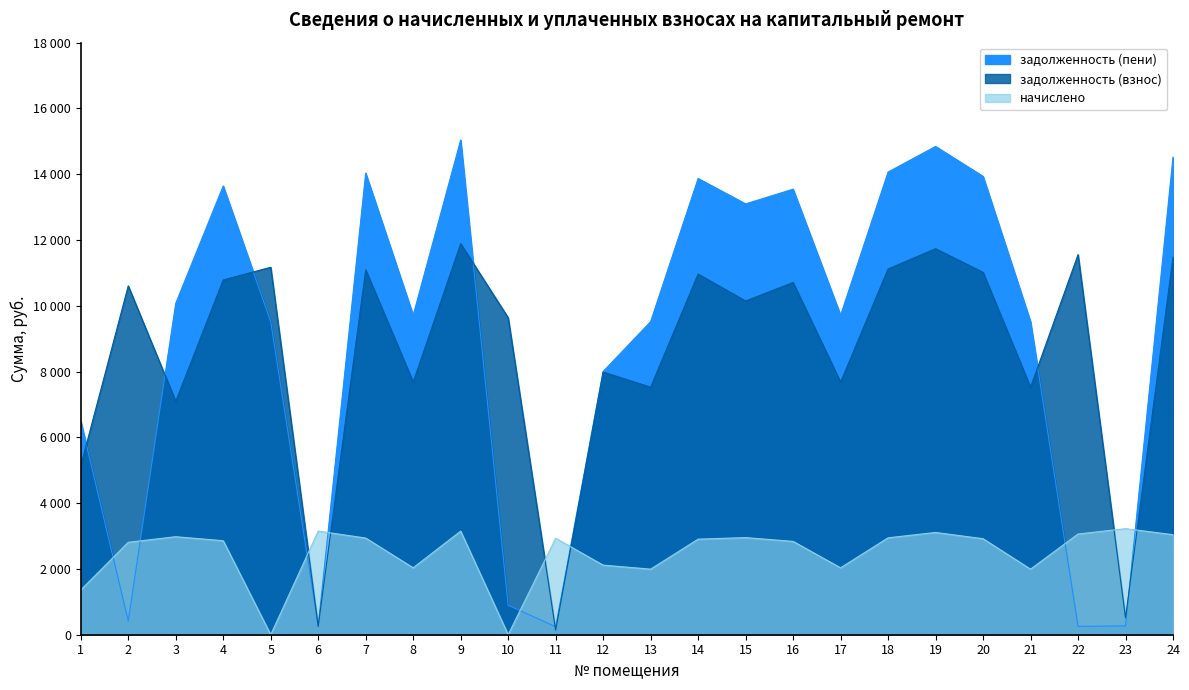

How many intersections are there between задолженность (взнос) and задолженность (пени)?

8